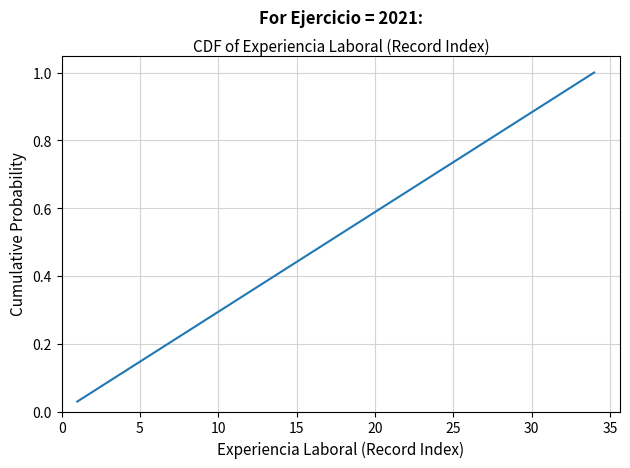

What is the change in value from 10 to 20?

+0.3